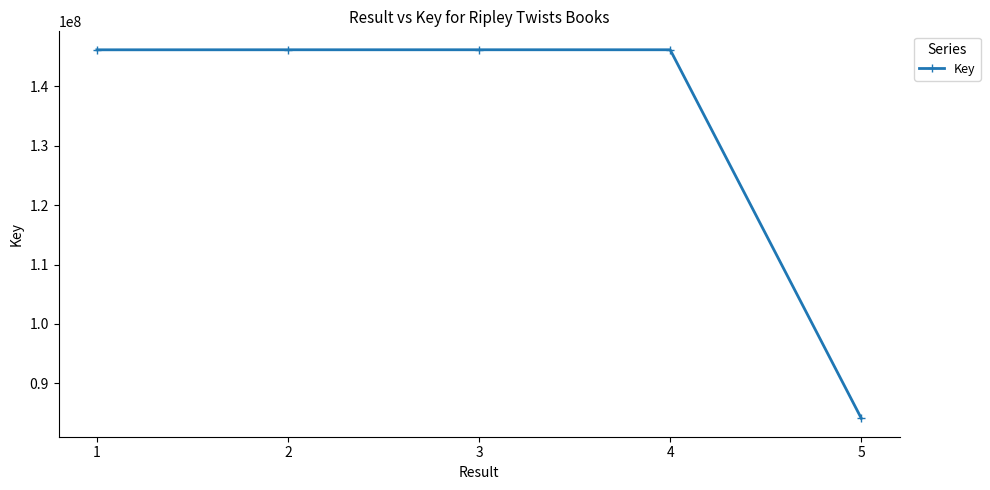

Is it true that the value at 3 is 206836550?

False